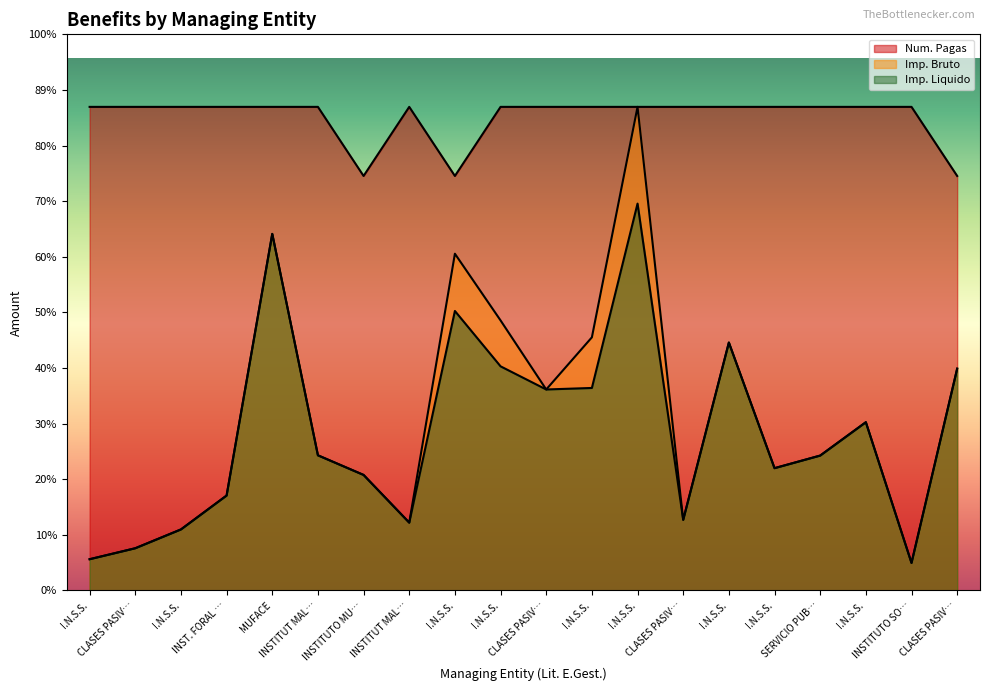

How many interior local valleys does the Imp. Bruto series have?

5